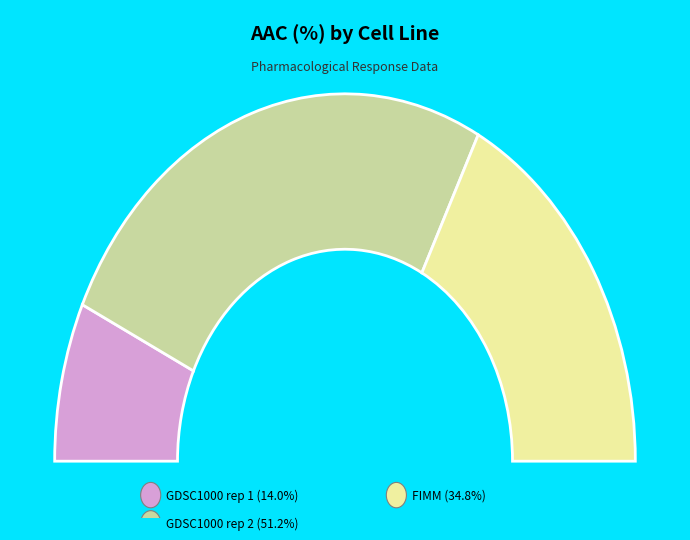

Is the sum of GDSC1000 rep 2 and FIMM greater than half?

Yes